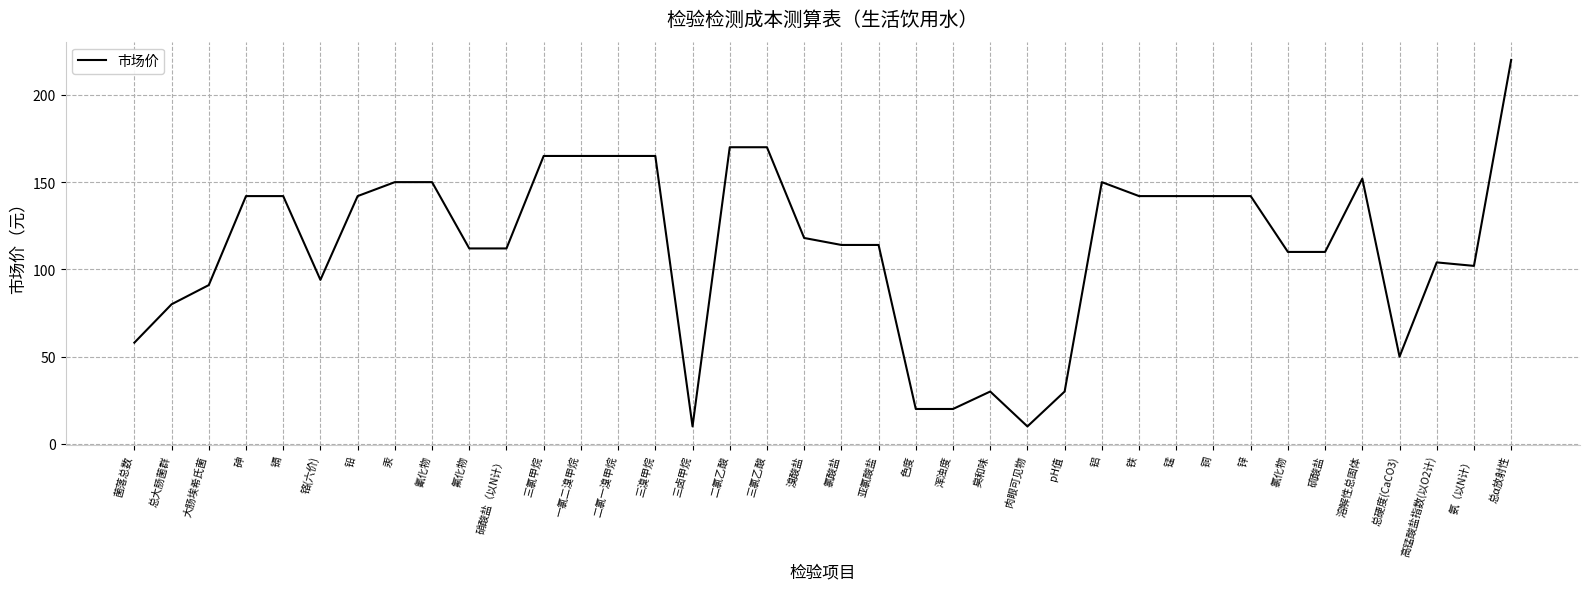

What position from the right is 大肠埃希氏菌?

36